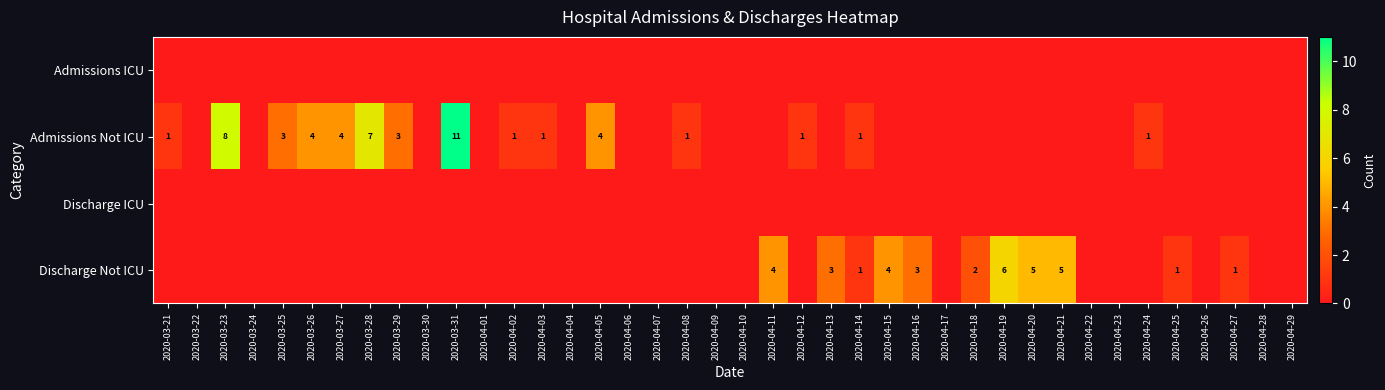

The Discharge Not ICU series shows 5 at 2020-04-21. True or false?

True